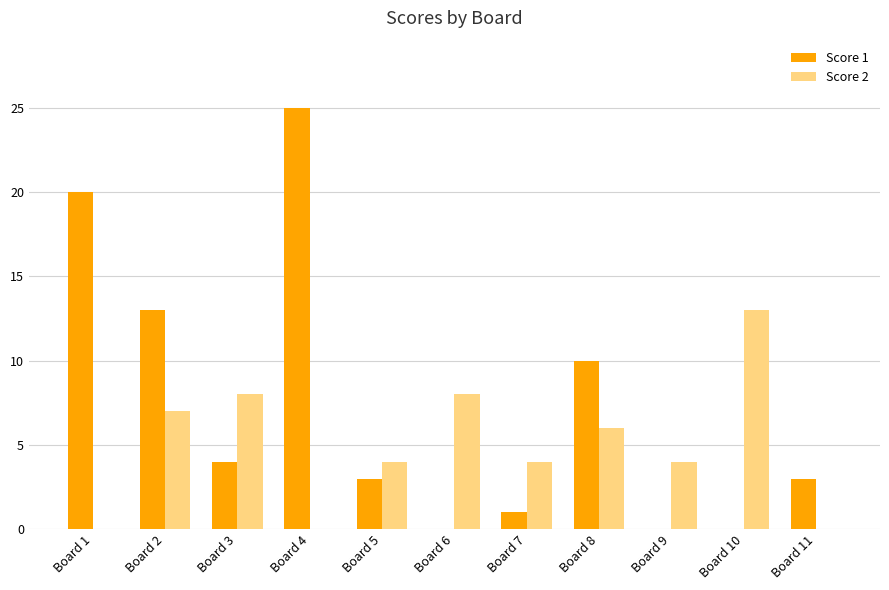

The value of Score 1 at Board 2 is 13. True or false?

True